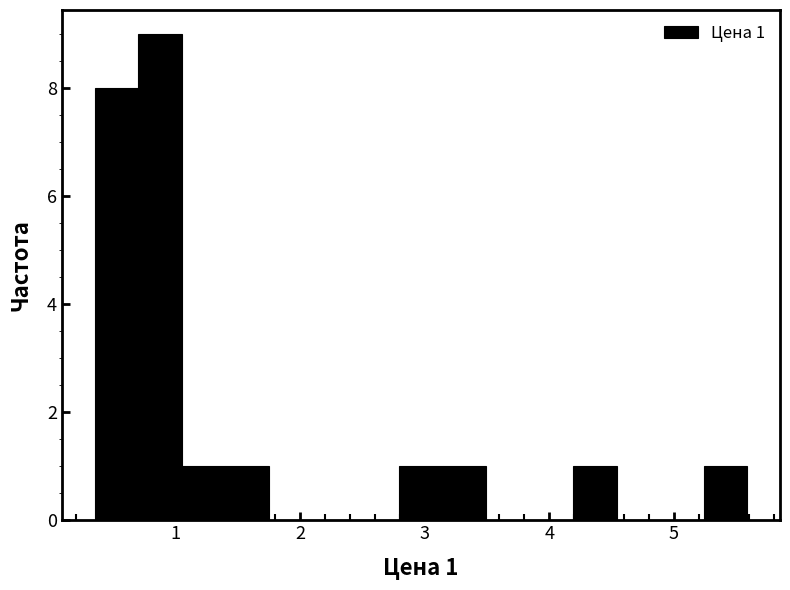

Read against the x-axis, roughly where is the centre of the tallest bar?

0.9